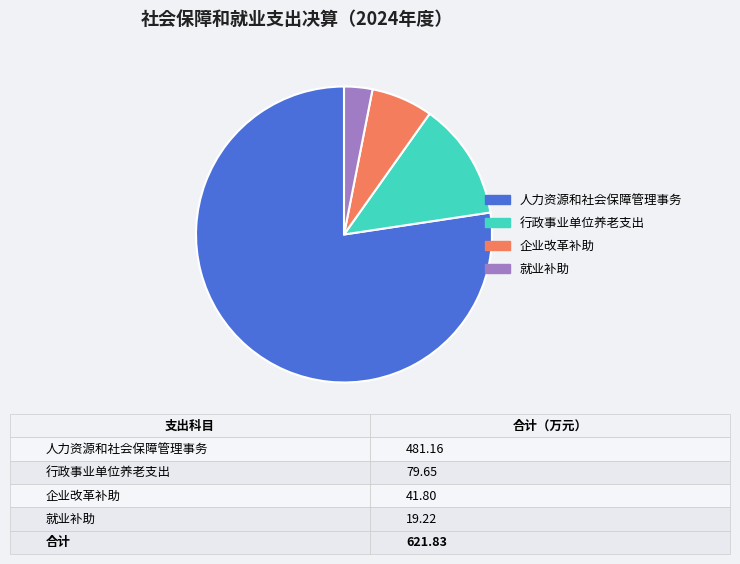

True or false: 企业改革补助 accounts for 7% of the total.

True